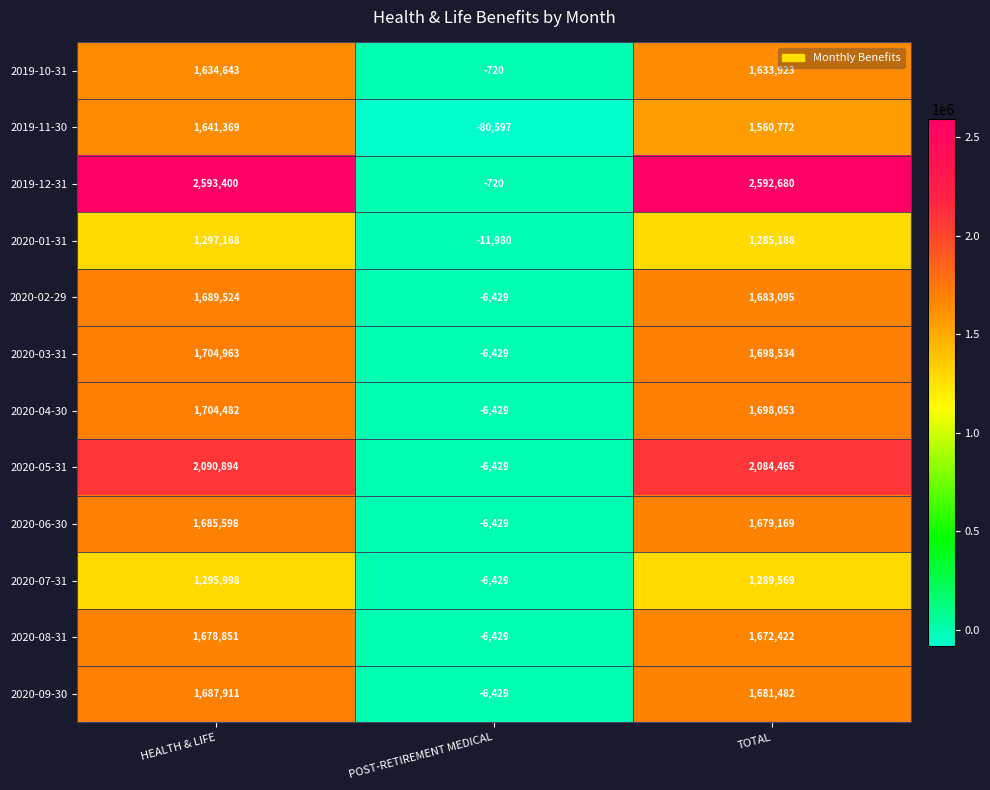

The value of 2020-03-31 at POST-RETIREMENT MEDICAL is -9052. True or false?

False